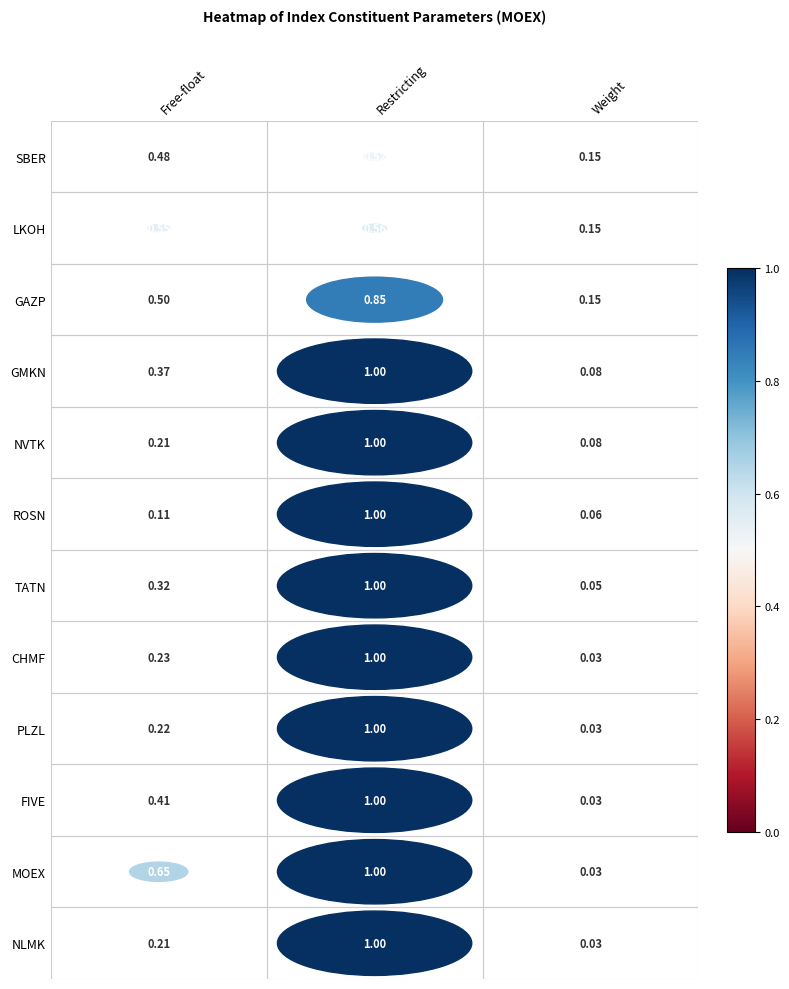

Reading right to left, what are all the values shown in this chart?

SBER: Weight=0.1	Restricting=0.5	Free-float=0.5
LKOH: Weight=0.1	Restricting=0.6	Free-float=0.6
GAZP: Weight=0.1	Restricting=0.8	Free-float=0.5
GMKN: Weight=0.1	Restricting=1.0	Free-float=0.4
NVTK: Weight=0.1	Restricting=1.0	Free-float=0.2
ROSN: Weight=0.1	Restricting=1.0	Free-float=0.1
TATN: Weight=0.0	Restricting=1.0	Free-float=0.3
CHMF: Weight=0.0	Restricting=1.0	Free-float=0.2
PLZL: Weight=0.0	Restricting=1.0	Free-float=0.2
FIVE: Weight=0.0	Restricting=1.0	Free-float=0.4
MOEX: Weight=0.0	Restricting=1.0	Free-float=0.7
NLMK: Weight=0.0	Restricting=1.0	Free-float=0.2